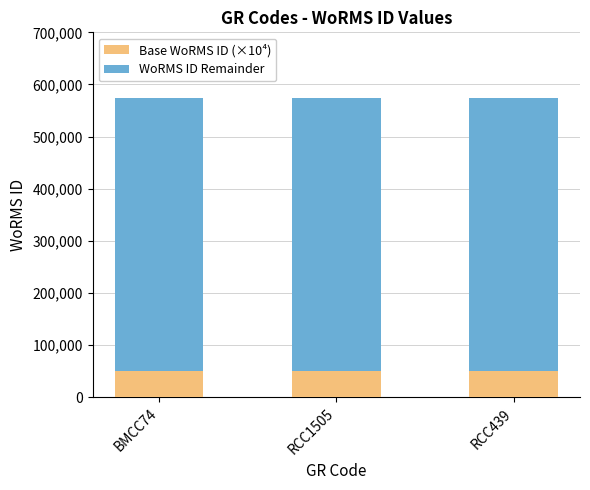

Does the chart contain stacked bars?

Yes